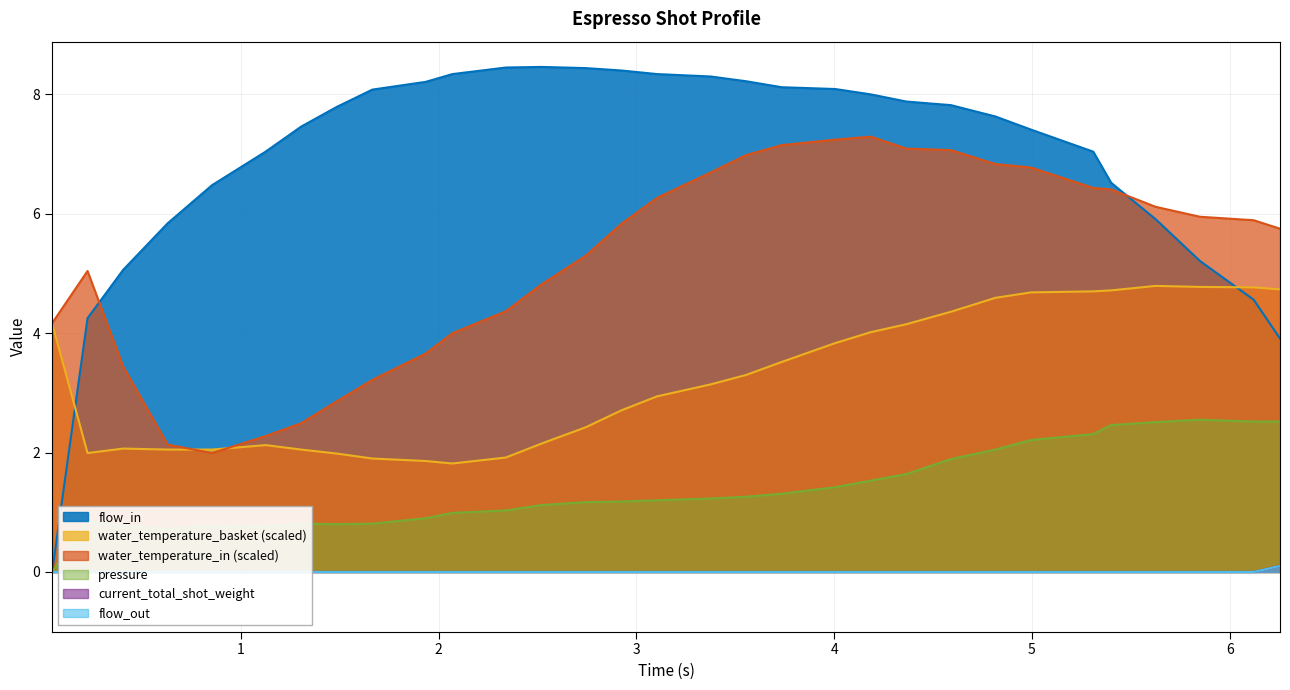

True or false: current_total_shot_weight has more than 1 interior local peaks.

False